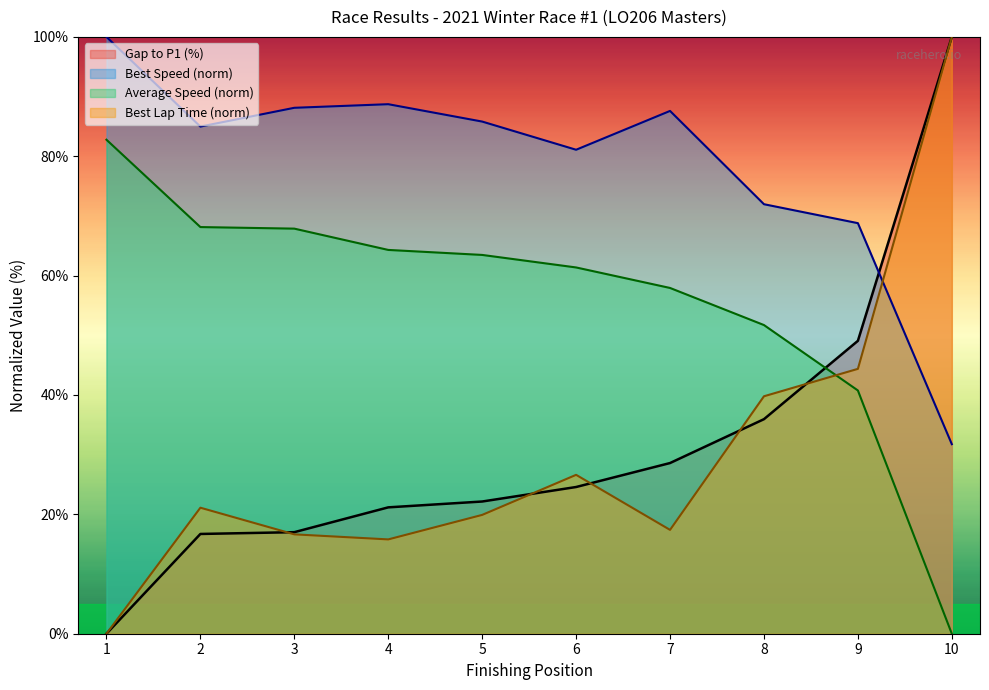

The value of Average Speed (norm) at 4 is 64.3. True or false?

True